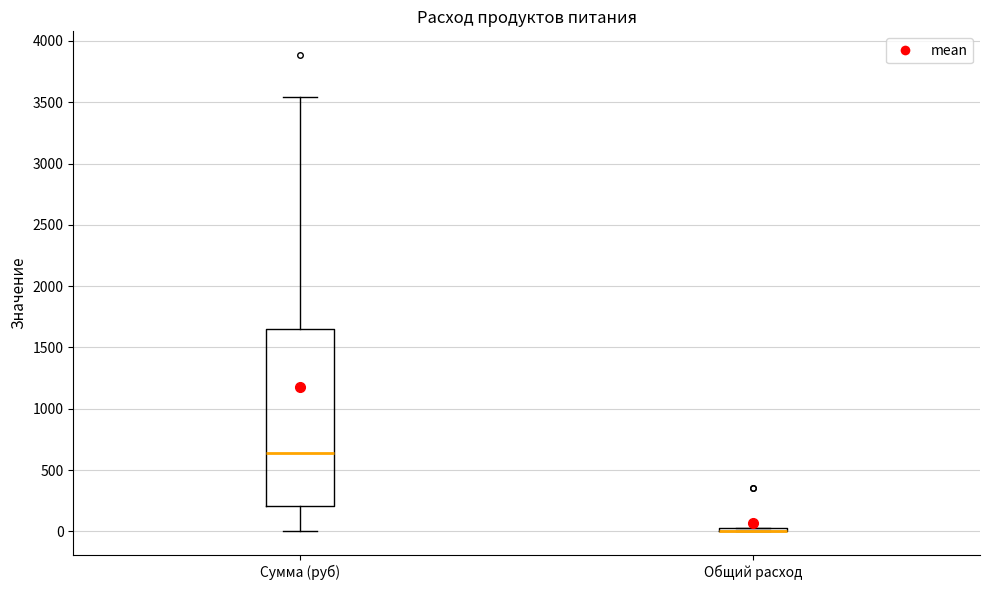

Which box is the tallest, from its lower edge to its upper edge?

Сумма (руб)